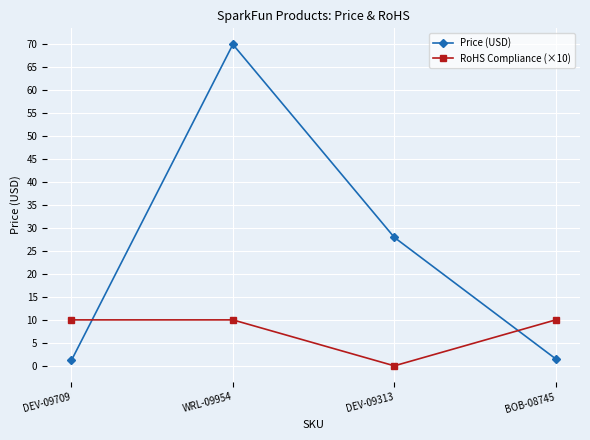

What value does the Price (USD) series have at WRL-09954?

70.0